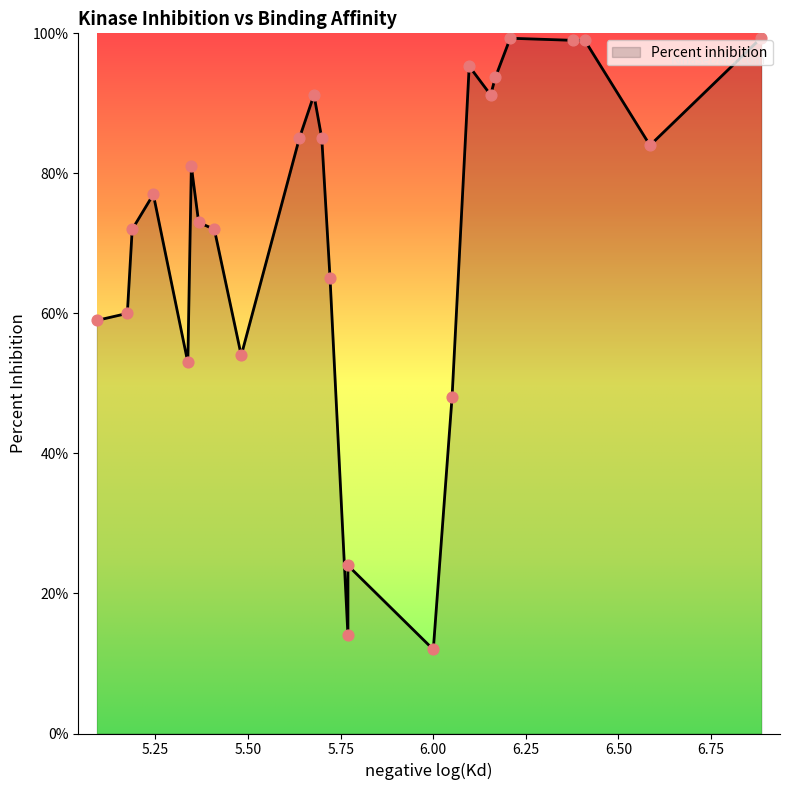

What is the ratio of the value at 6.05060999 to the value at 6.58502665?

0.6